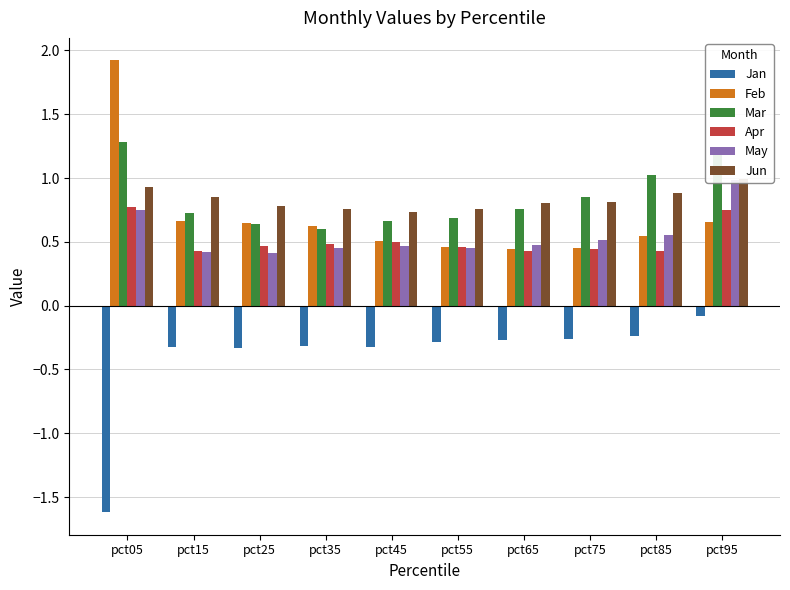

Count the number of data series in this chart.

6